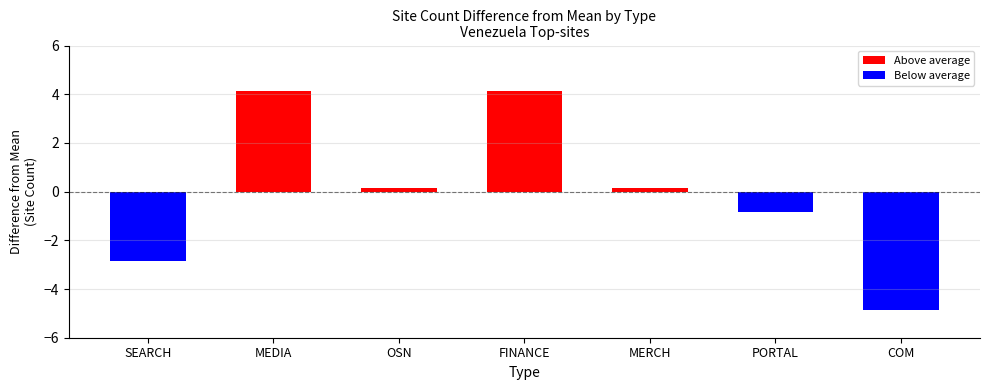

At which category does the chart reach its minimum across all series?

COM